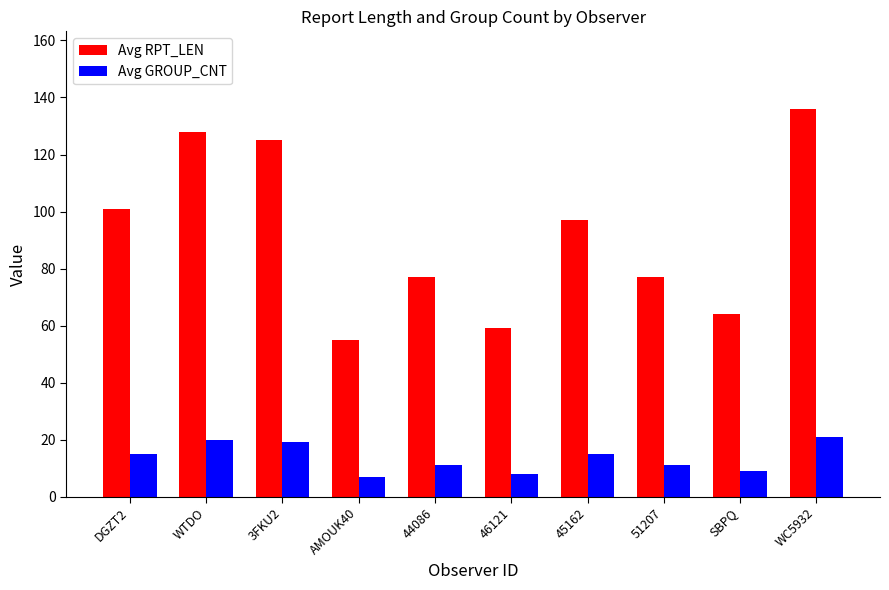

At which category is the sum across all series the highest?

WC5932